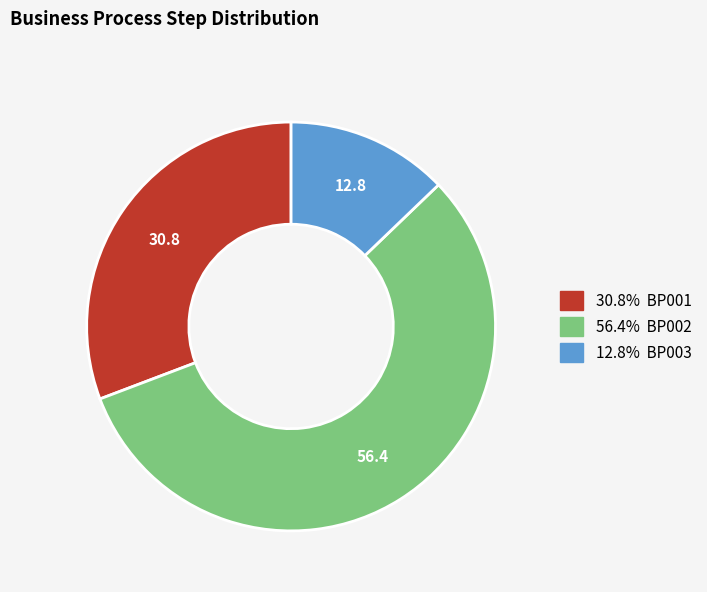

Is there any slice that represents more than half of the pie?

Yes